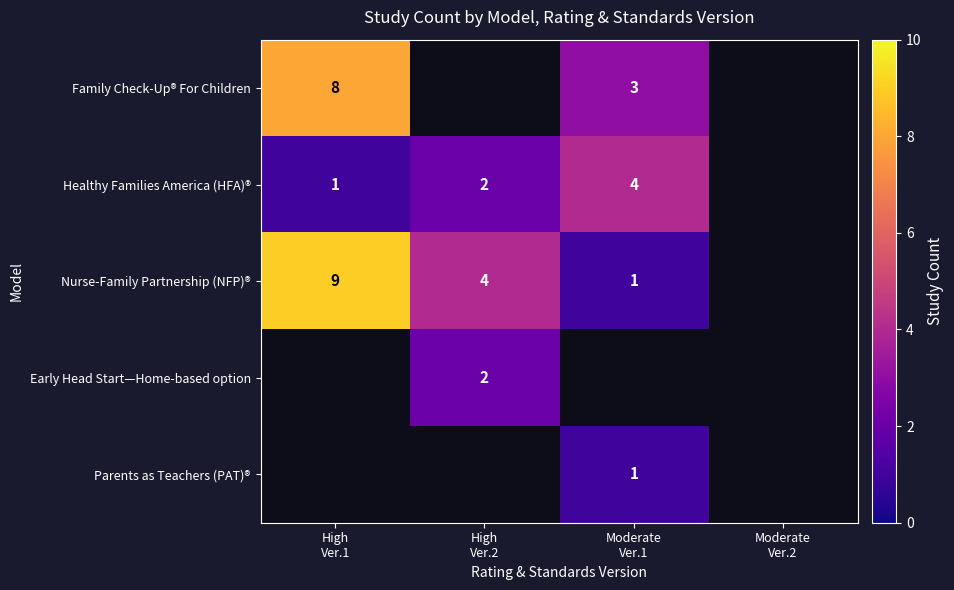

True or false: Healthy Families America (HFA)® has a value of 0.3 at High Ver.1.

False